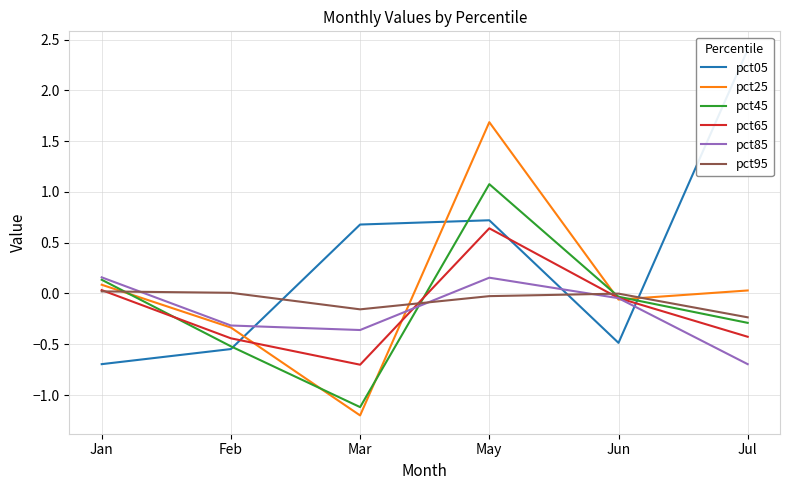

What is the difference between the maximum and minimum values in the pct95 series?

0.3